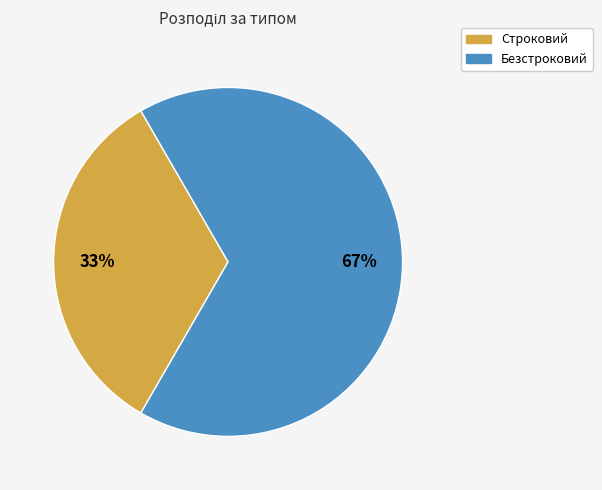

To the nearest percent, what percentage of the pie is Строковий?

33%